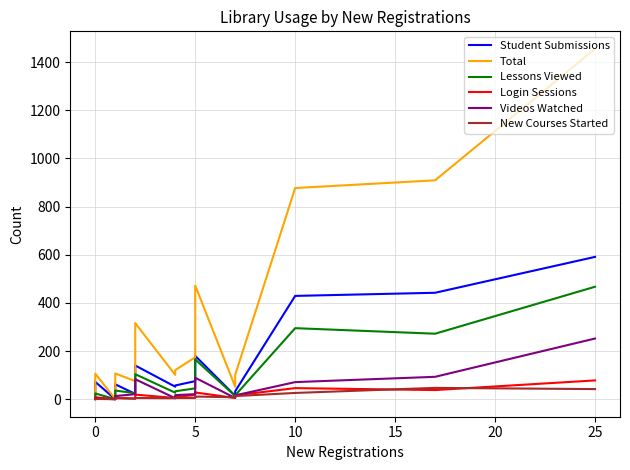

What is the difference between the maximum and minimum values in the Total series?

1454